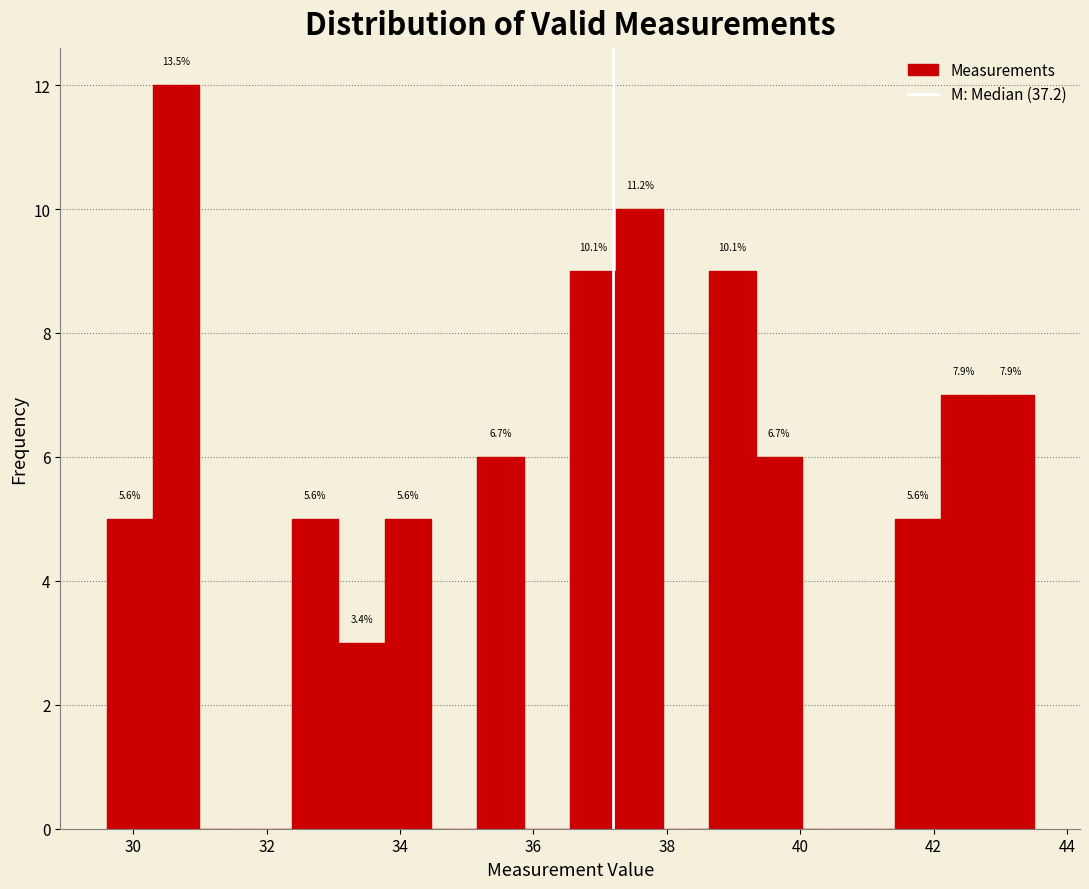

Read against the x-axis, roughly where is the centre of the tallest bar?

30.6